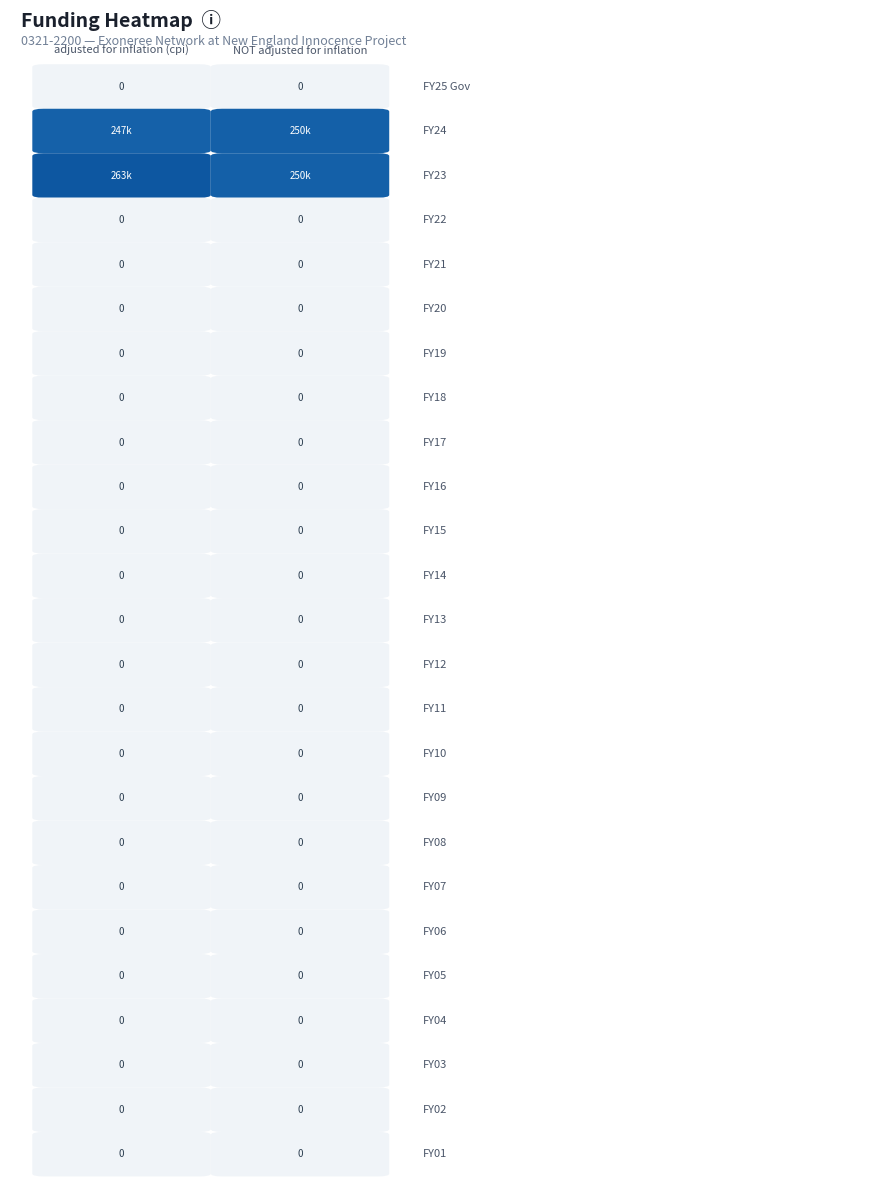

The FY18 series shows 0 at 0. True or false?

True